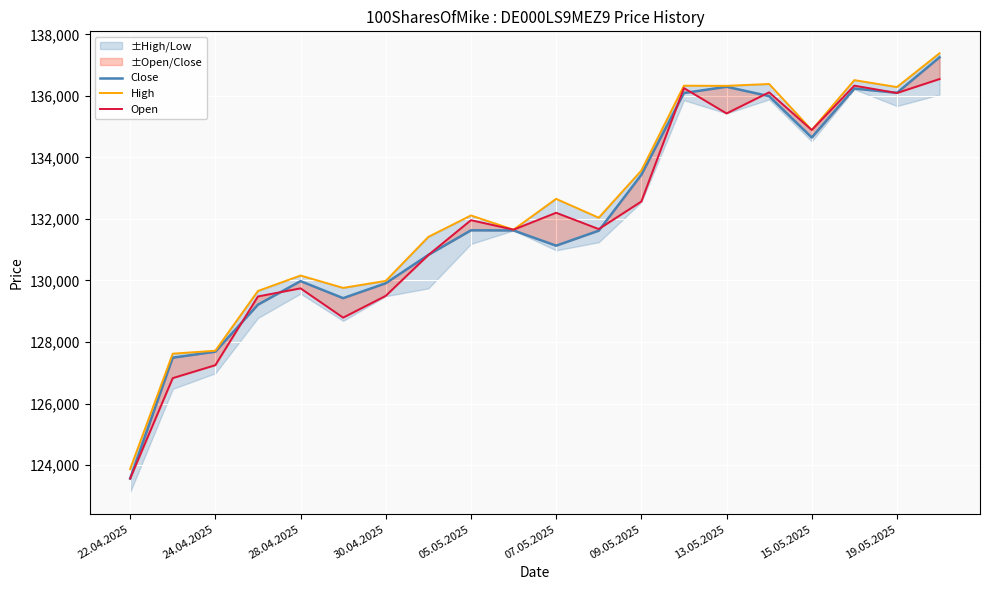

How many interior local peaks does the High series have?

6